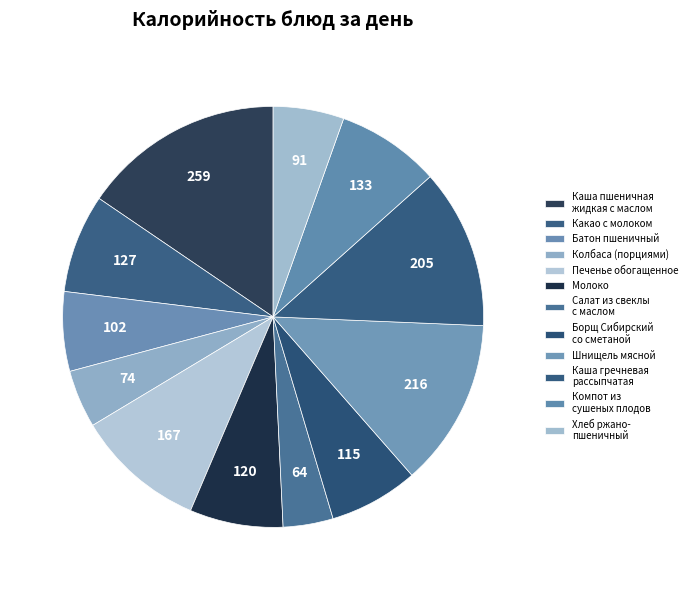

How many segments does this pie chart have?

12